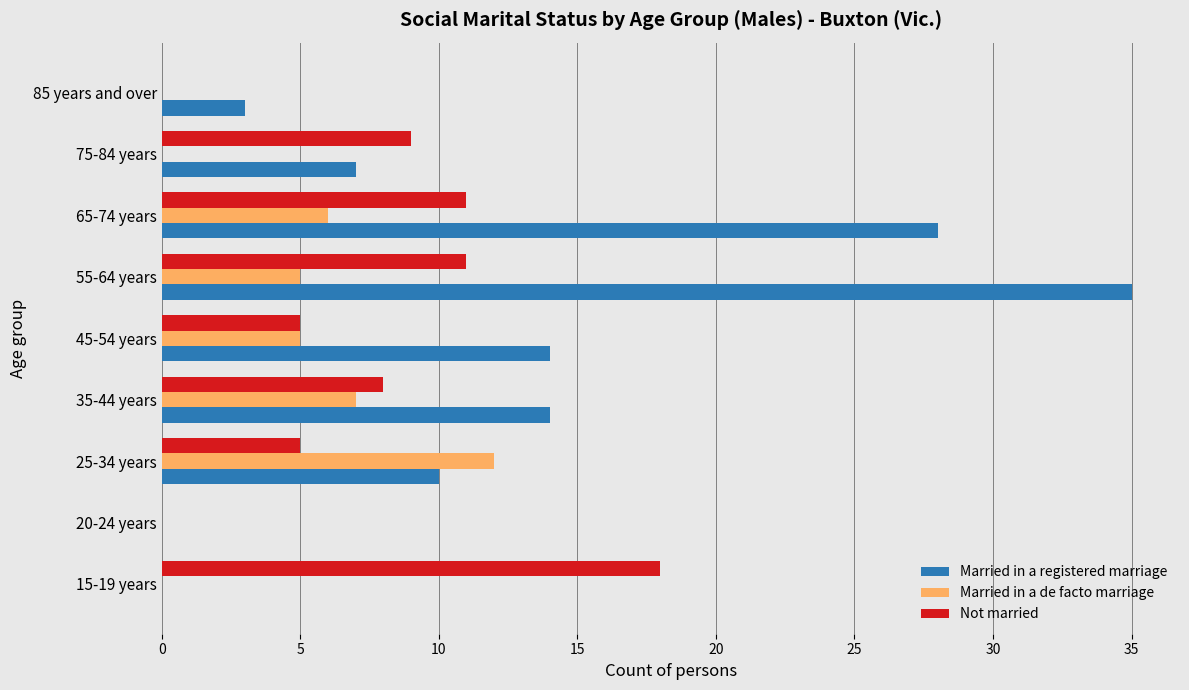

The value of Married in a de facto marriage at 55-64 years is 5. True or false?

True